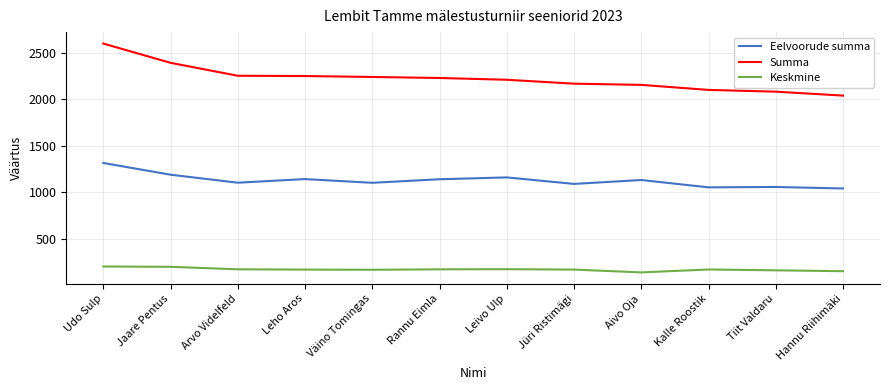

In Eelvoorude summa, how many points are lower than both neighbors (excluding endpoints)?

4